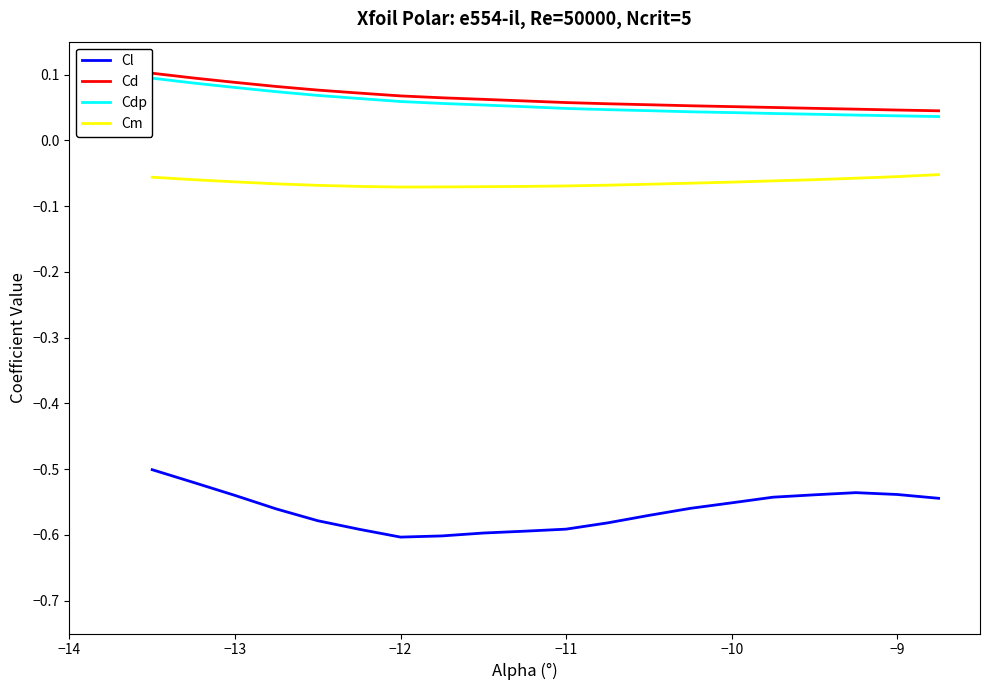

Is the value of Cm at −12 greater than the value of Cl at −10?

Yes